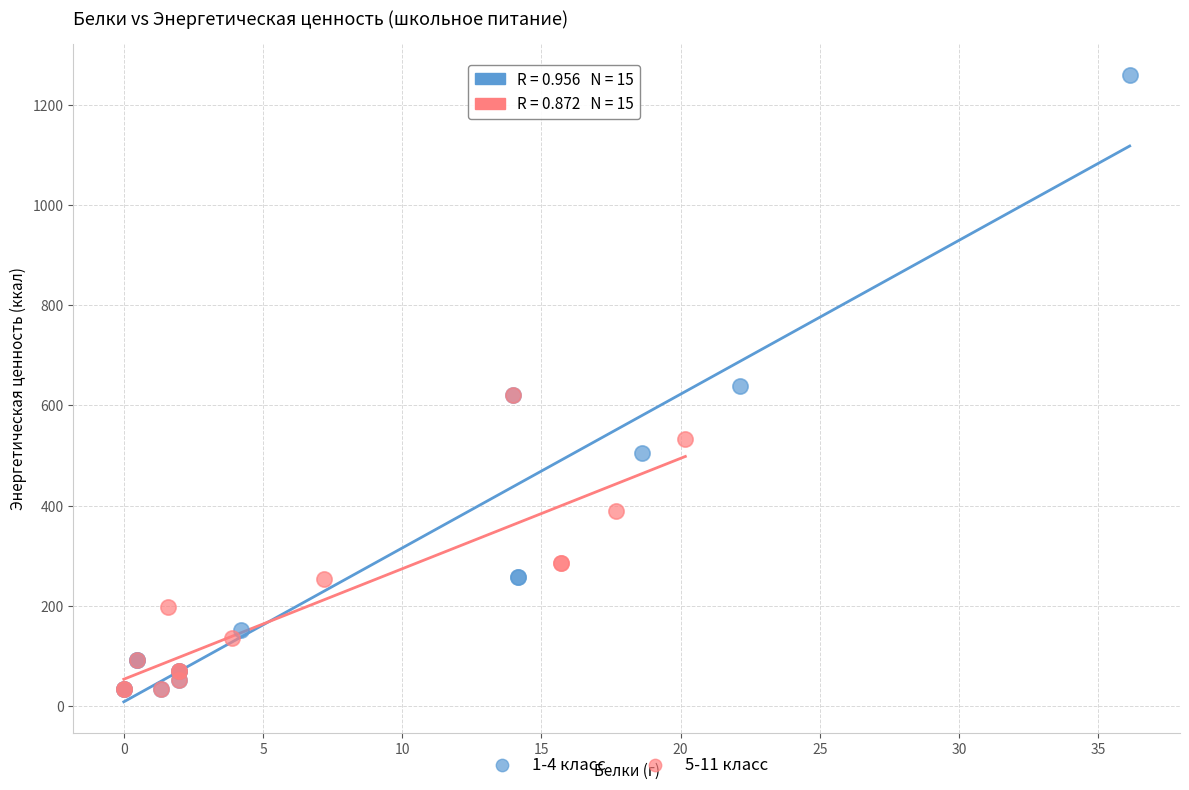

Which series contains the highest Y value?

1-4 класс